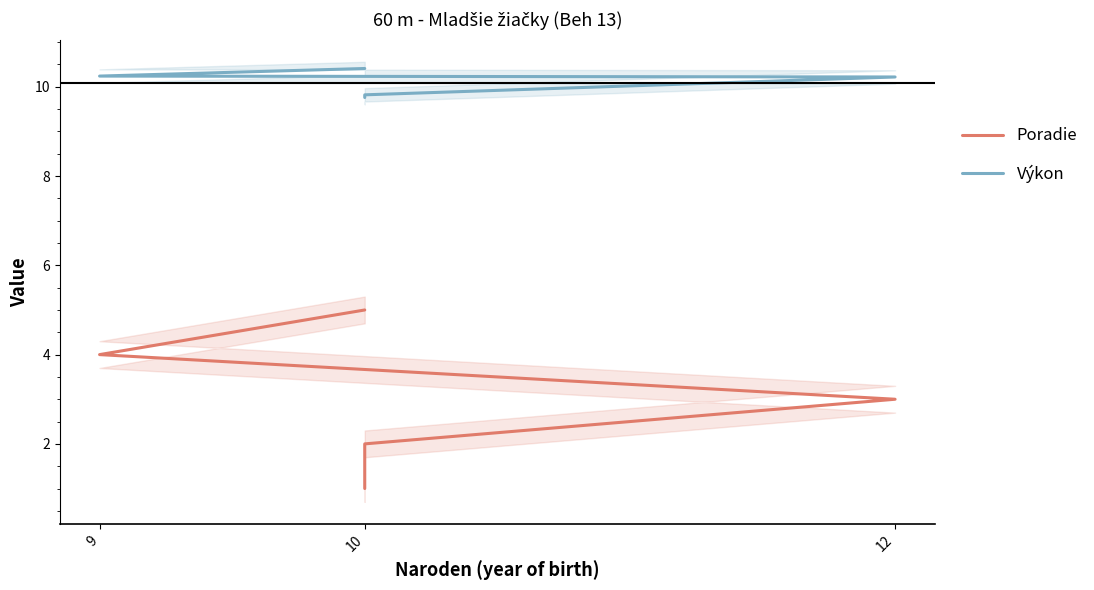

What is the sum of all Výkon values?

50.5